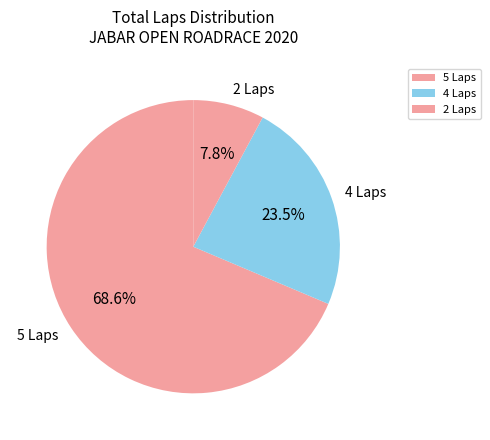

What is the smallest slice in the pie chart?

2 Laps